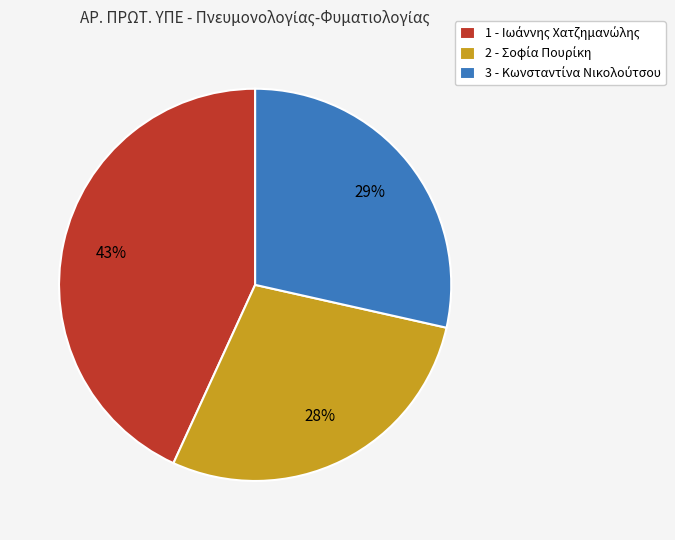

To the nearest percent, what is the average slice percentage?

33%